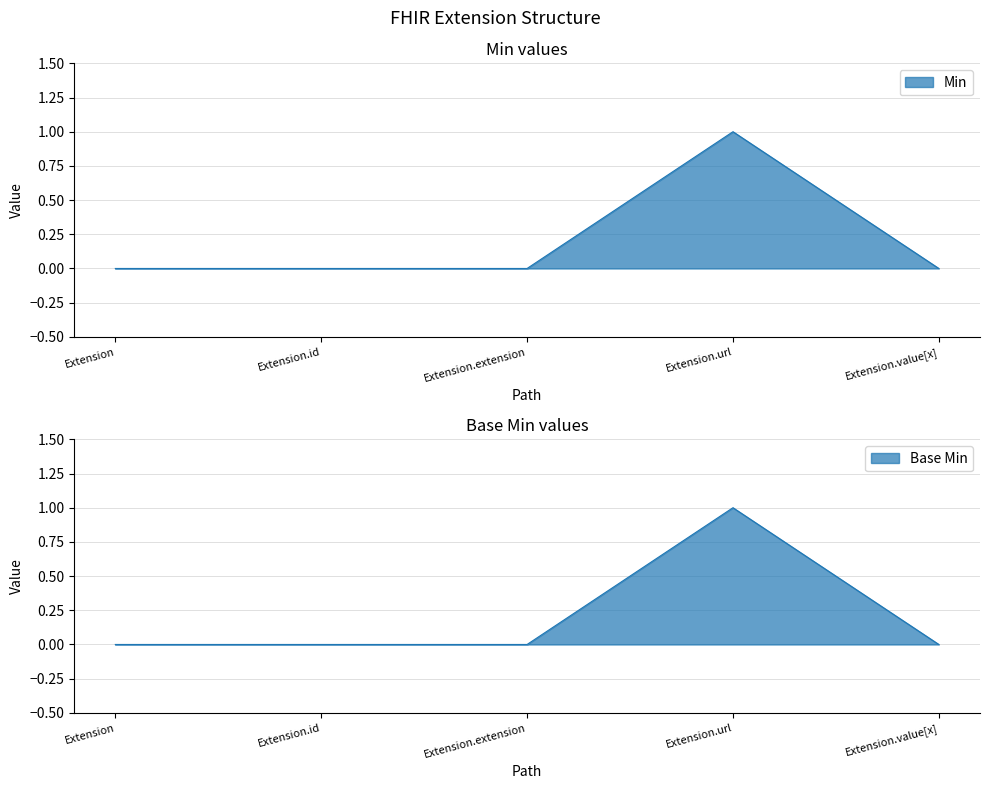

Count the number of data series in this chart.

2